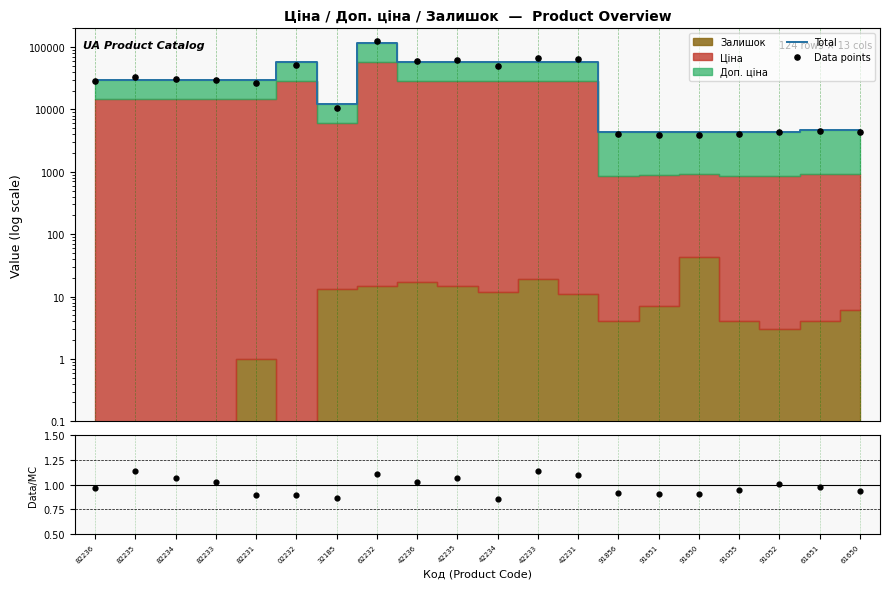

At how many categories does at least one series exceed 25952?

12